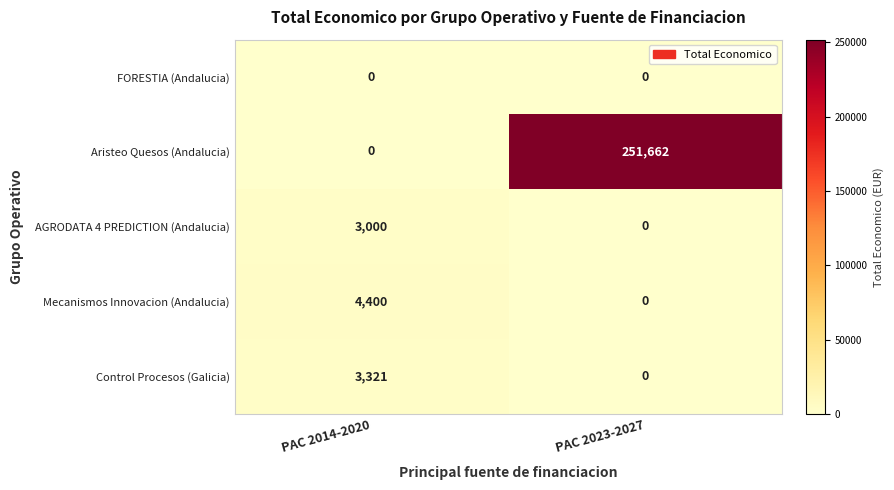

At which category is the sum across all series the highest?

PAC 2023-2027